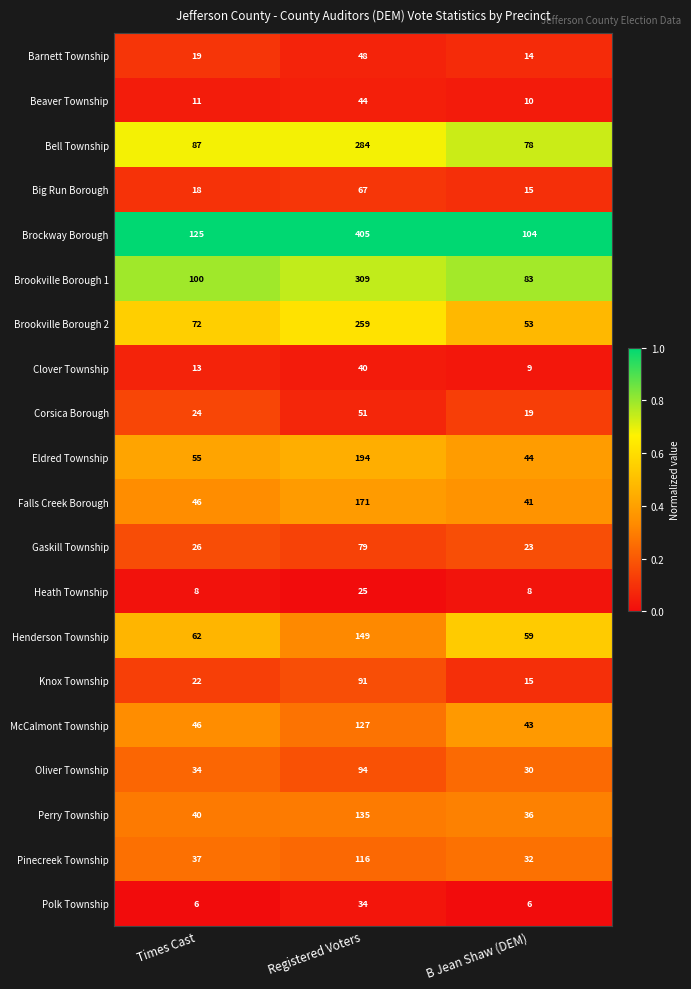

List the series in order of their peak value, lowest first.

Heath Township, Polk Township, Clover Township, Beaver Township, Barnett Township, Corsica Borough, Big Run Borough, Gaskill Township, Knox Township, Oliver Township, Pinecreek Township, McCalmont Township, Perry Township, Henderson Township, Falls Creek Borough, Eldred Township, Brookville Borough 2, Bell Township, Brookville Borough 1, Brockway Borough